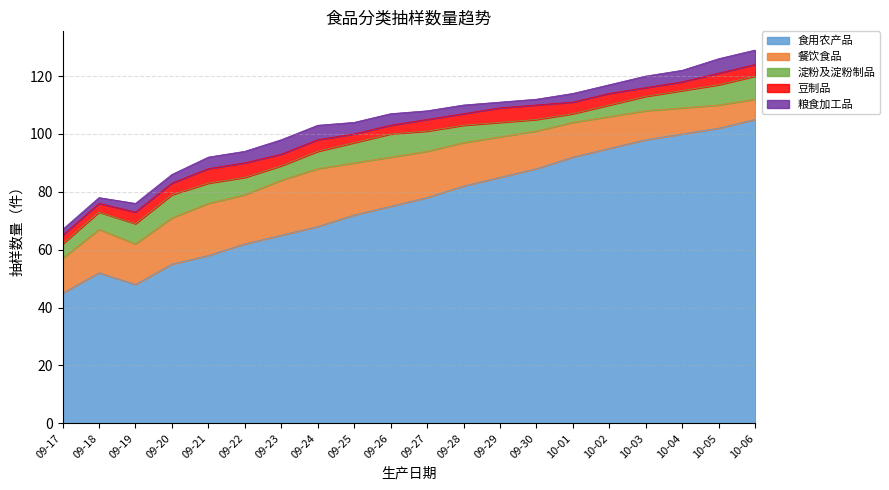

What is the difference between the second highest and second lowest values in the 餐饮食品 series?

11